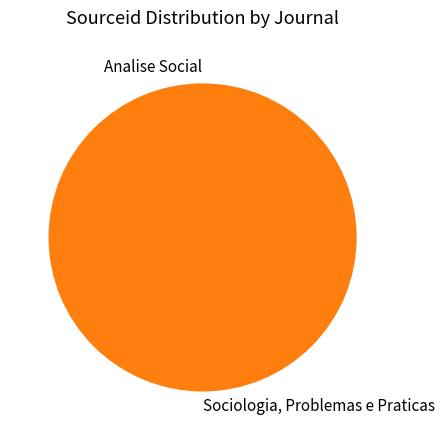

What is the majority slice?

Sociologia, Problemas e Praticas